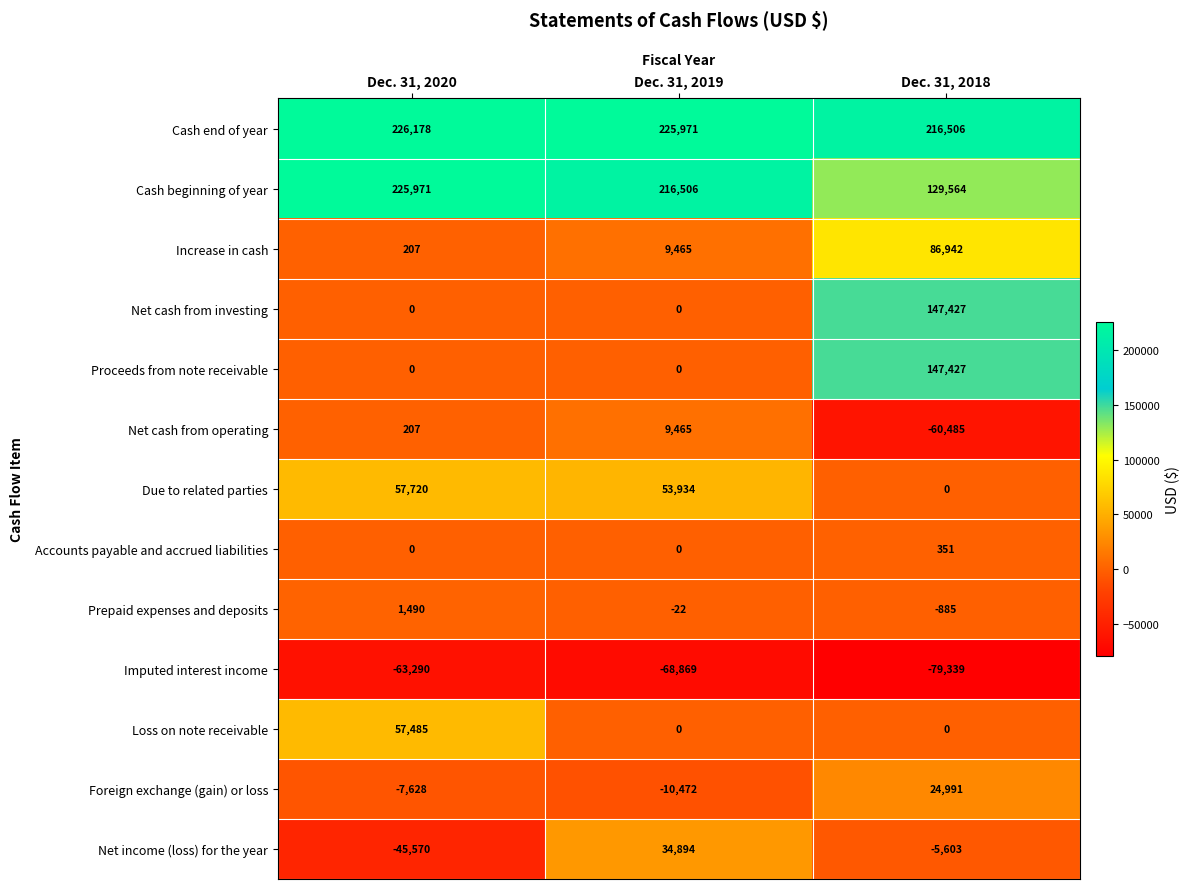

Which label corresponds to the largest value in the chart?

Dec. 31, 2020